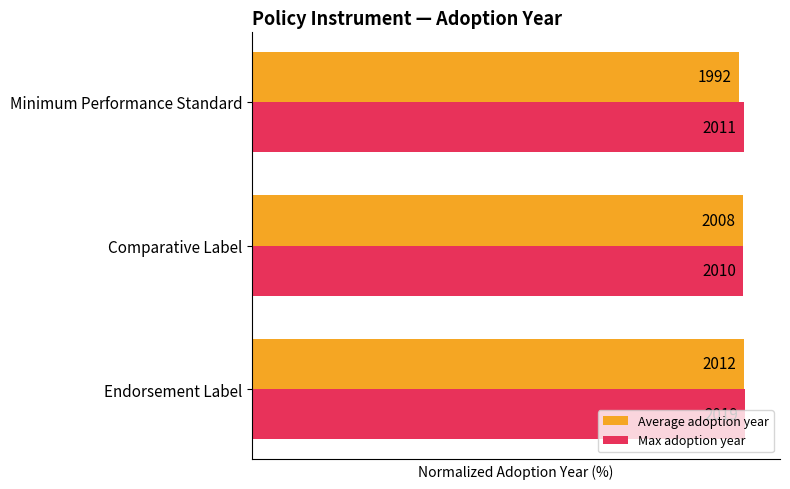

What are all the series names shown in the legend?

Average adoption year, Max adoption year